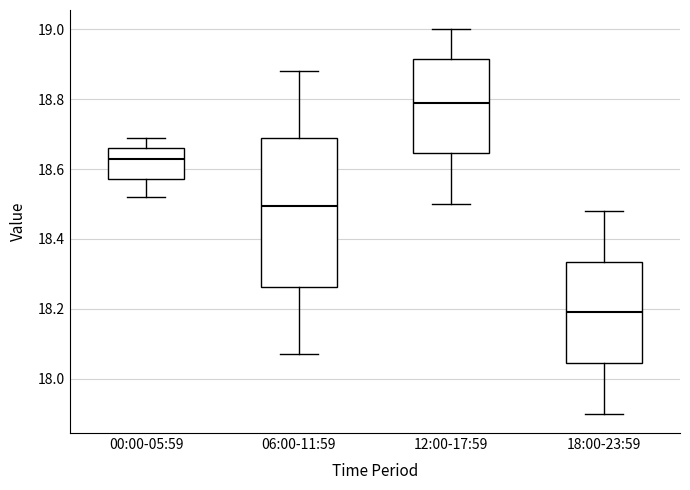

Which box has the highest median line?

12:00-17:59